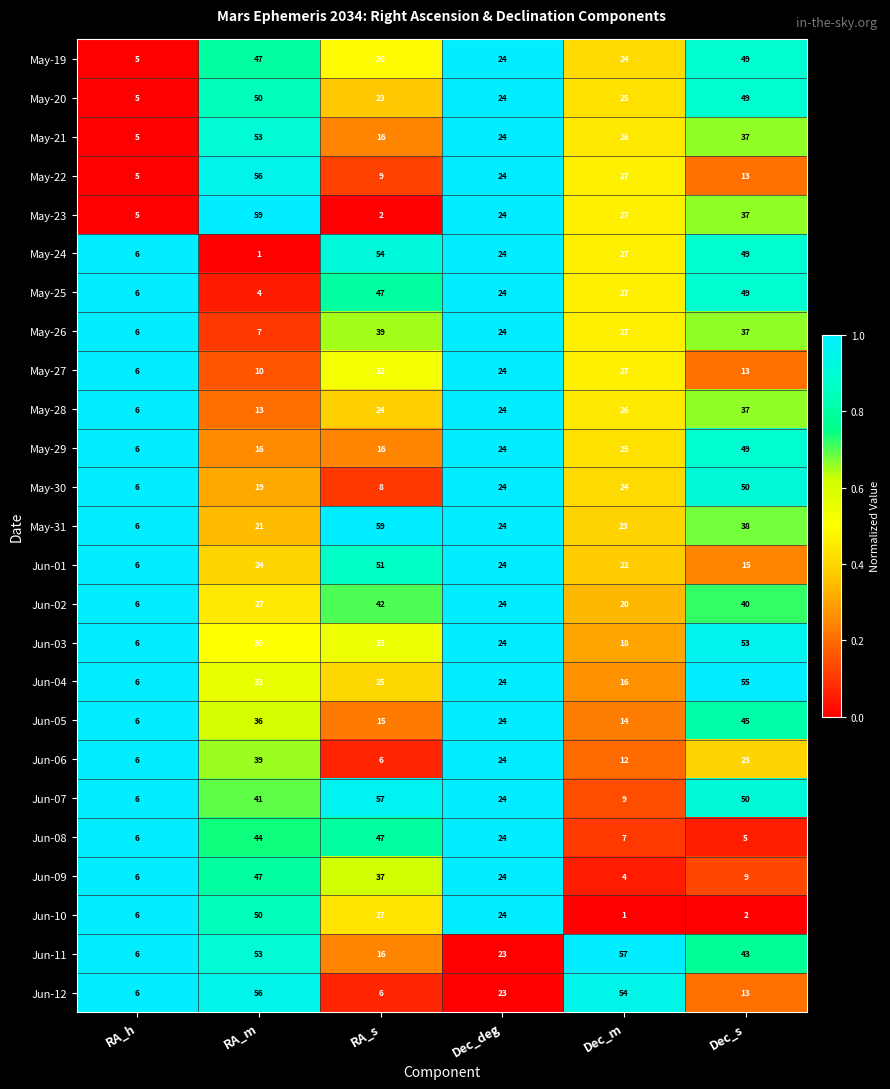

What is the maximum value for May-19?

49